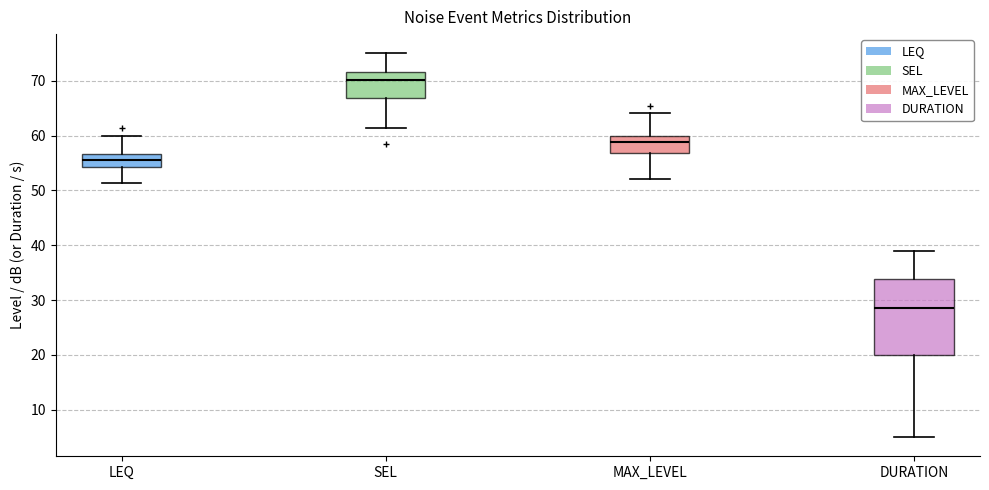

Where is the upper edge of the box for LEQ on the y-axis? The values are not printed on the chart, so give them approximately, as read against the axis.

57